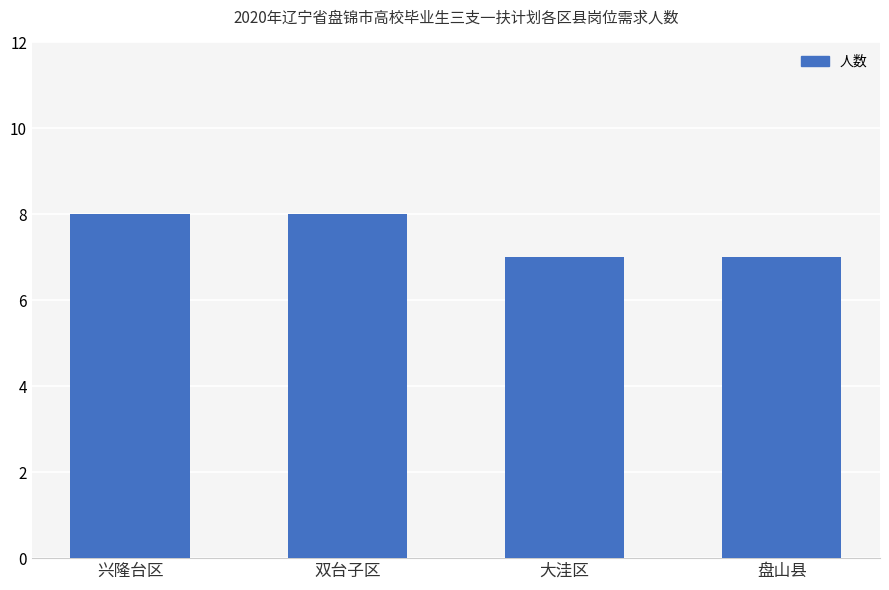

Reading left to right, extract all data points from this chart.

8	8	7	7